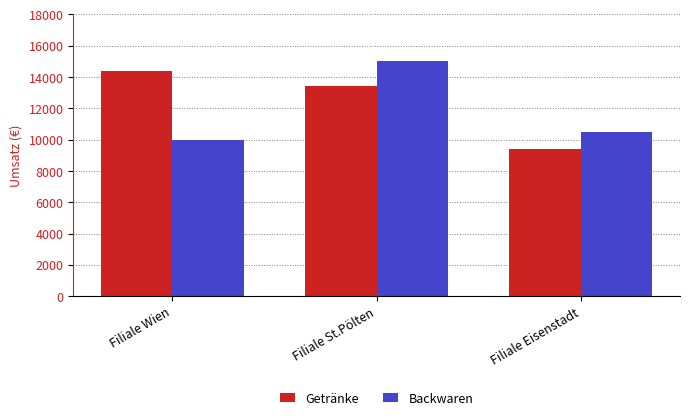

At which category is the sum across all series the highest?

Filiale St.Pölten